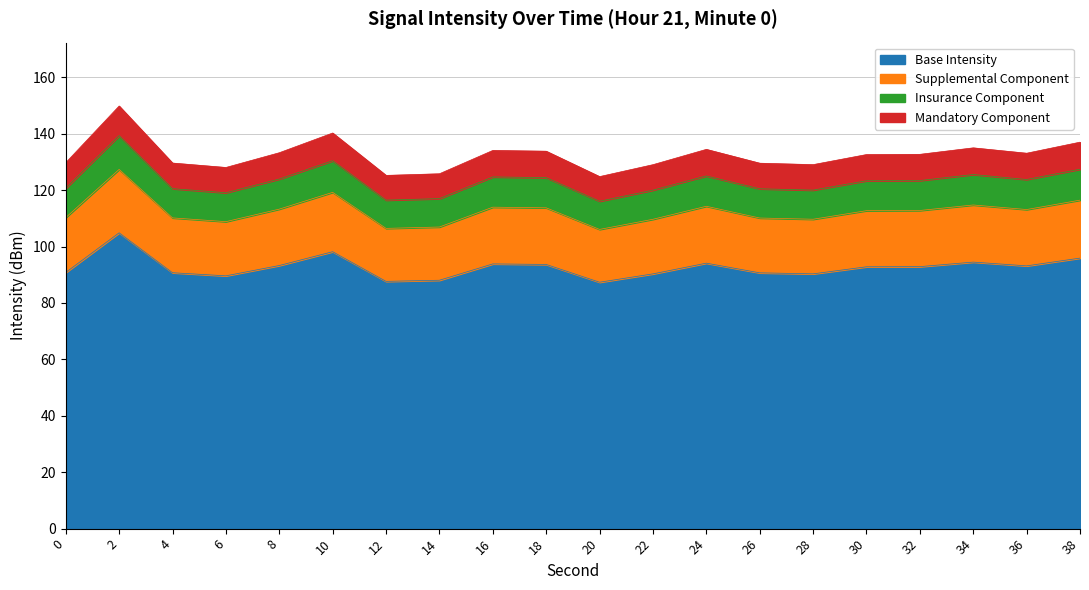

How many data points does each series have?

20